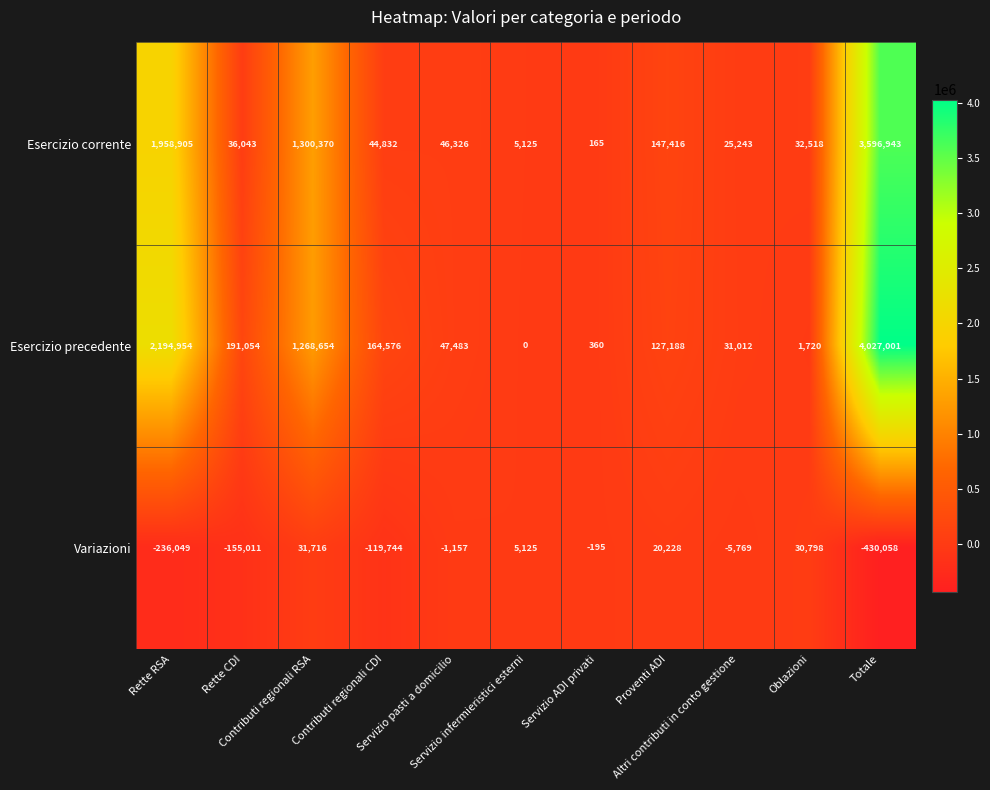

Rank the series by their maximum value, from lowest to highest.

Variazioni, Esercizio corrente, Esercizio precedente